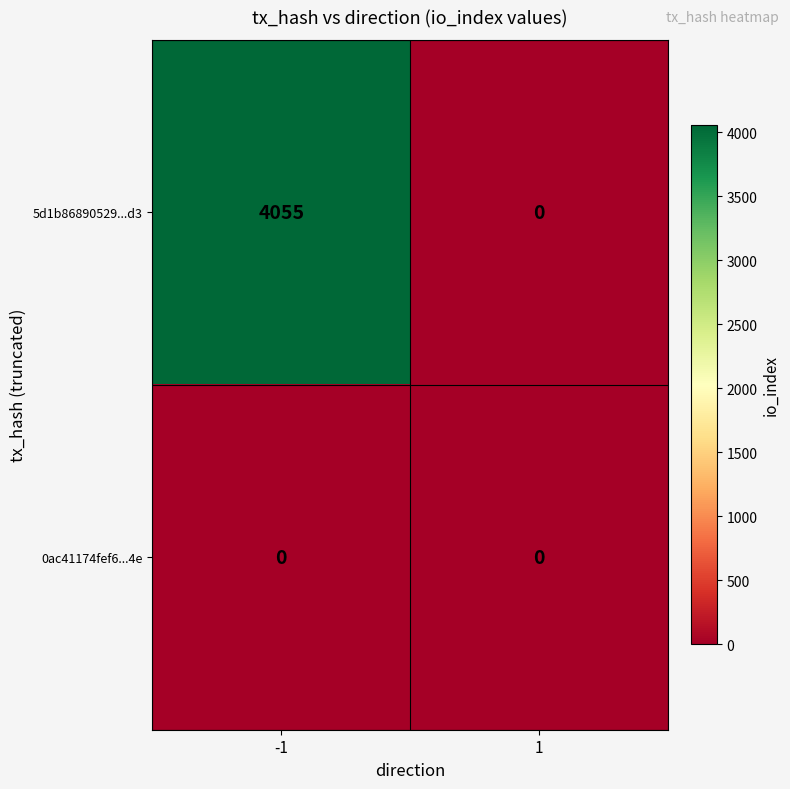

What is the difference between the 5d1b86890529...d3 values at 1 and -1?

4055